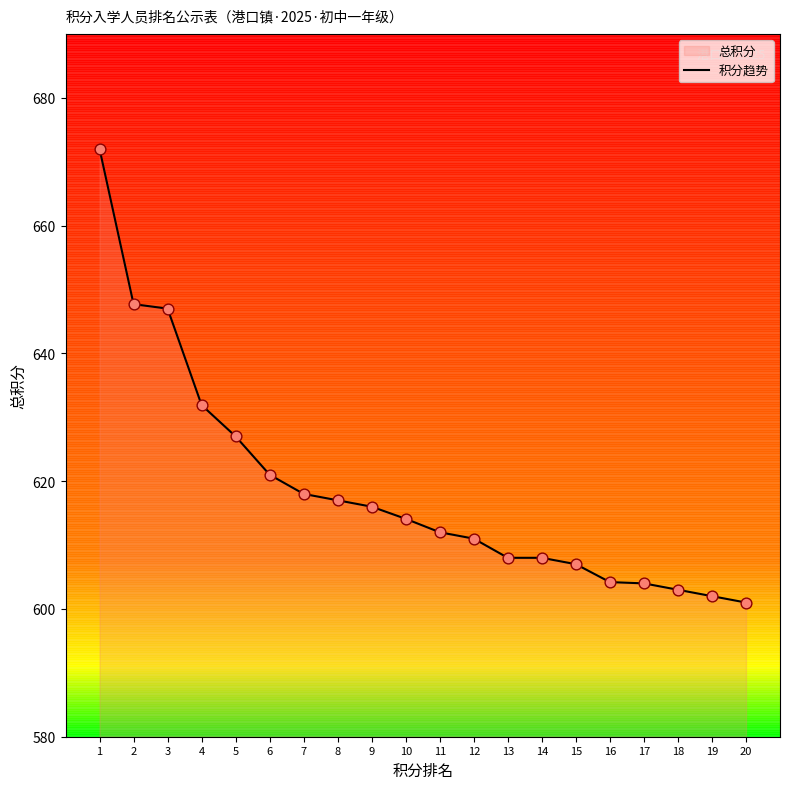

Which has a higher value, 9 or 14?

9